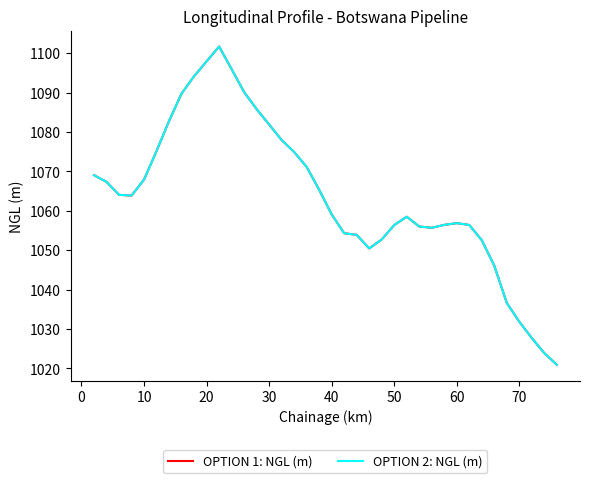

Is this an area chart (filled region under the line)?

No